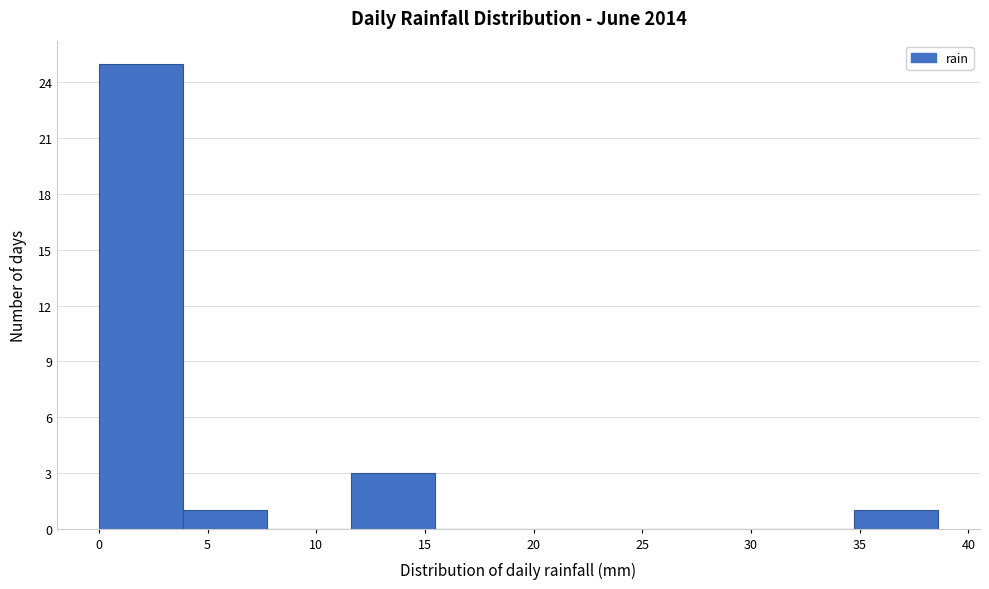

Reading left to right, list every bar in this chart as the range it spans on the x-axis followed by its height. Neither the bar edges nor the heights are printed on the chart, so give them approximately, as read against the axes.

0.0 to 4.0: 25
4.0 to 7.5: 1
7.5 to 11.5: 0
11.5 to 15.5: 3
15.5 to 19.5: 0
19.5 to 23.0: 0
23.0 to 27.0: 0
27.0 to 31.0: 0
31.0 to 34.5: 0
34.5 to 38.5: 1